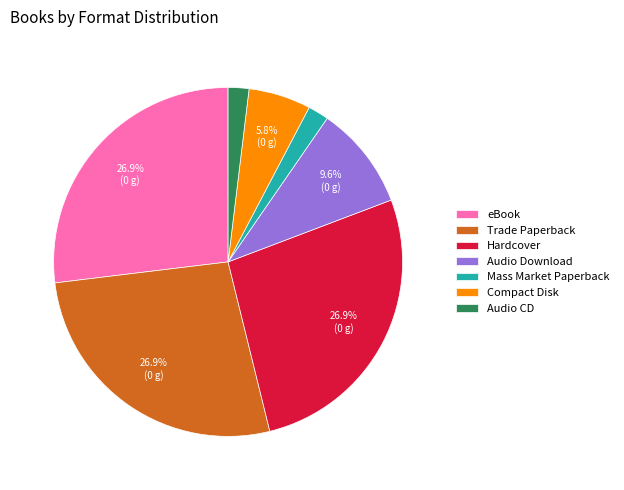

Is Trade Paperback the majority of the pie?

No